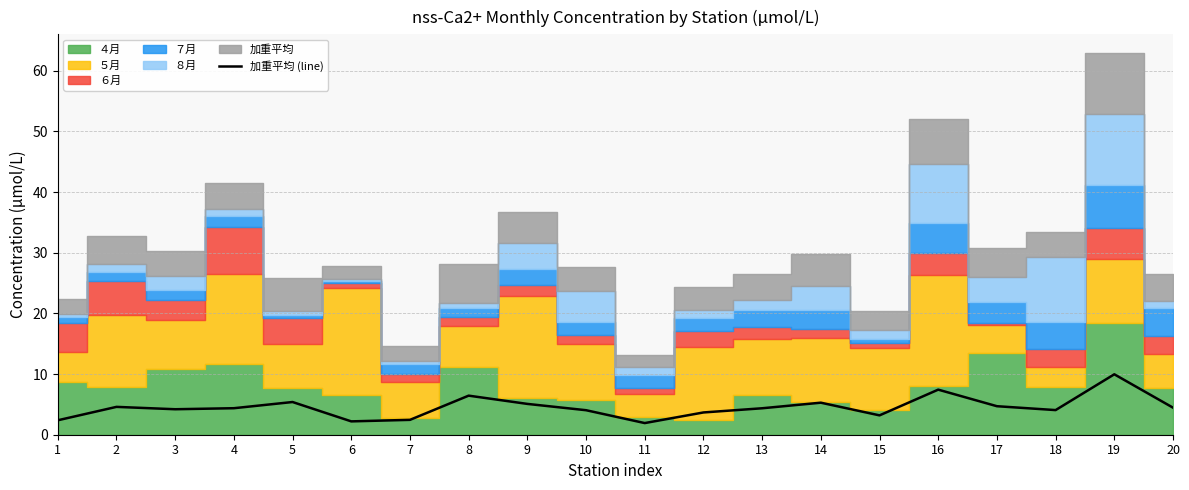

What is the change in value from 5 to 17?

-0.7